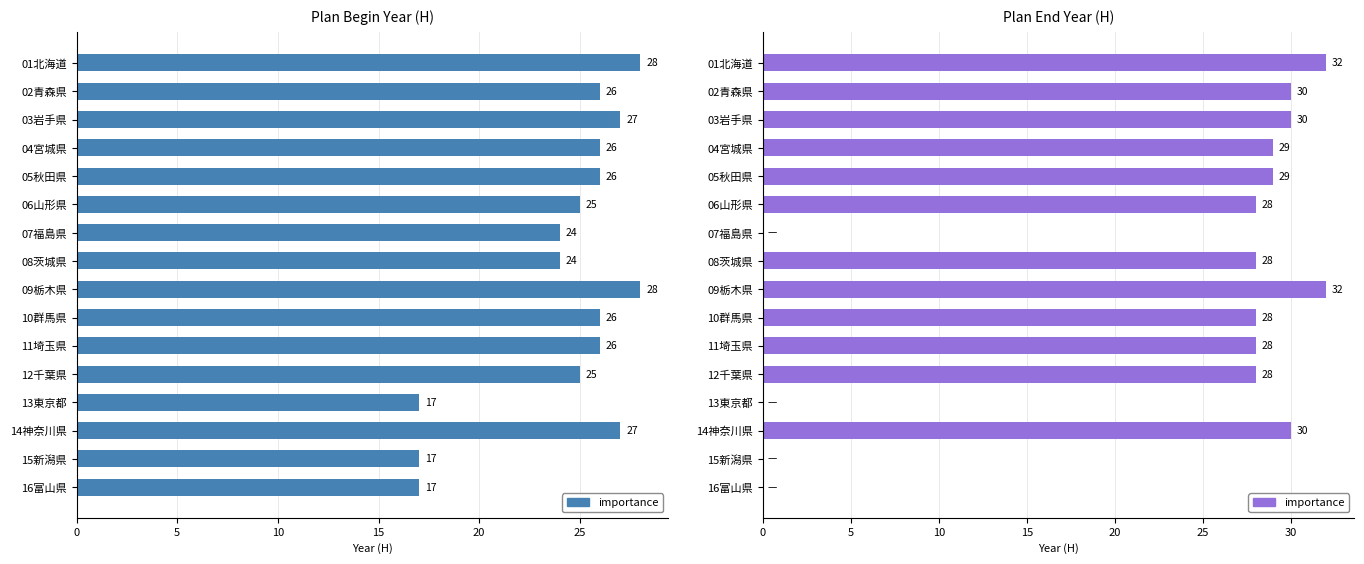

What is the sum of all values?

352